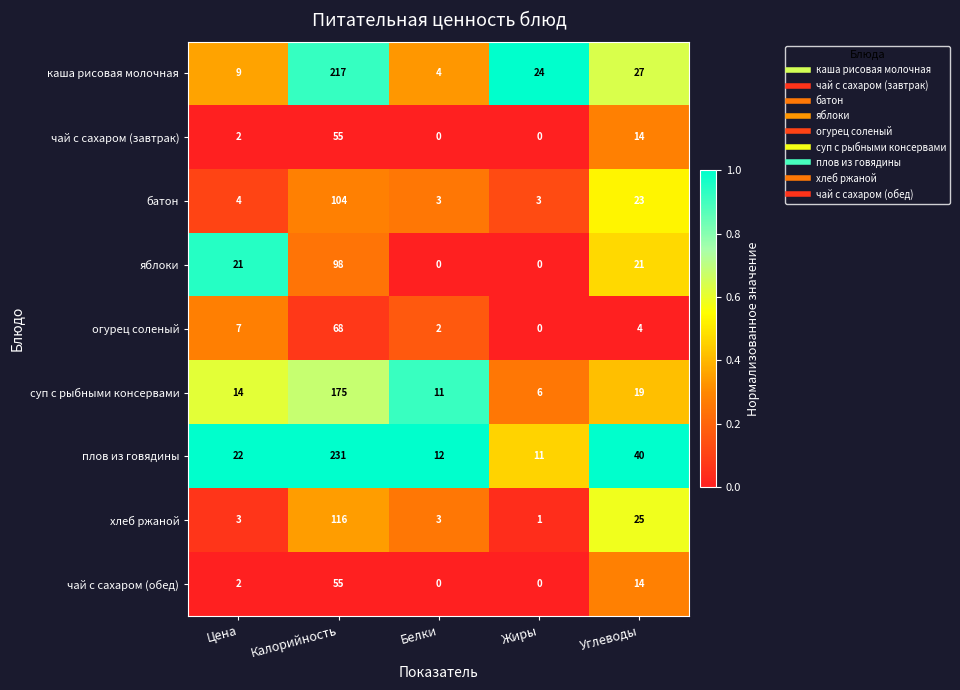

Between Цена and Калорийность, which series saw the biggest shift?

плов из говядины